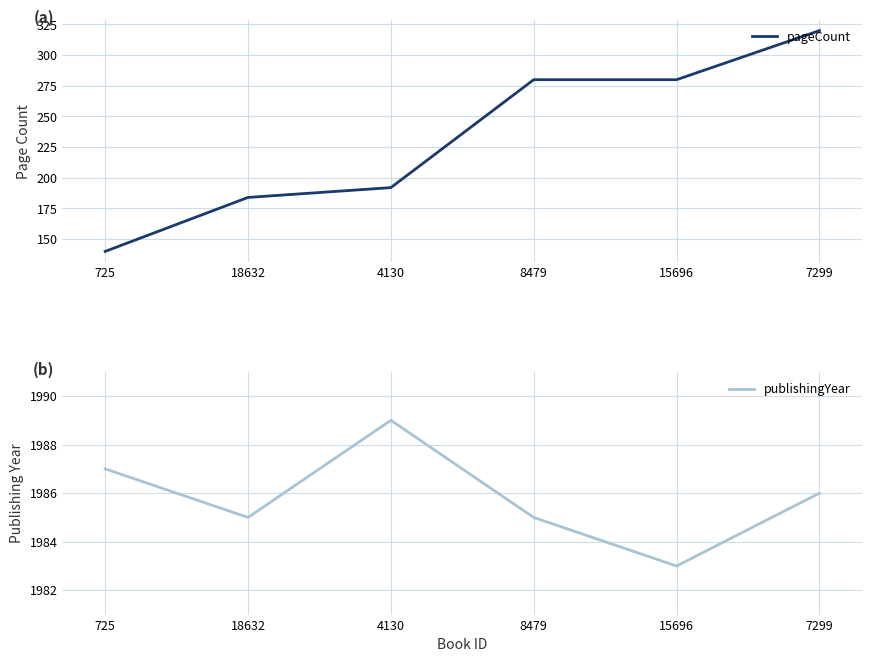

What is the label of the 2nd point from the left?

18632